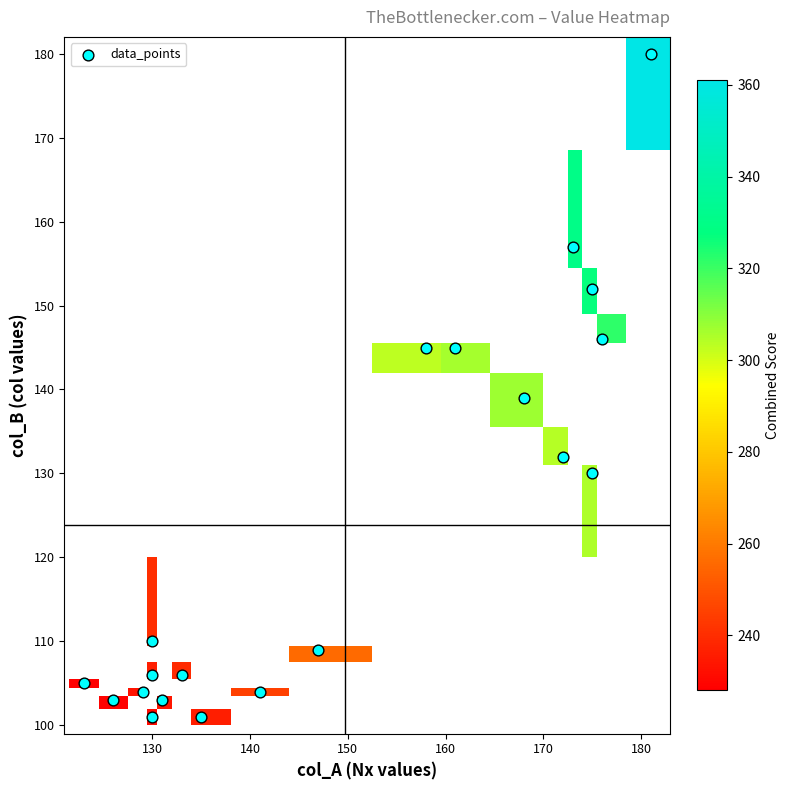

The chart shows a value of 48 at 130. True or false?

False